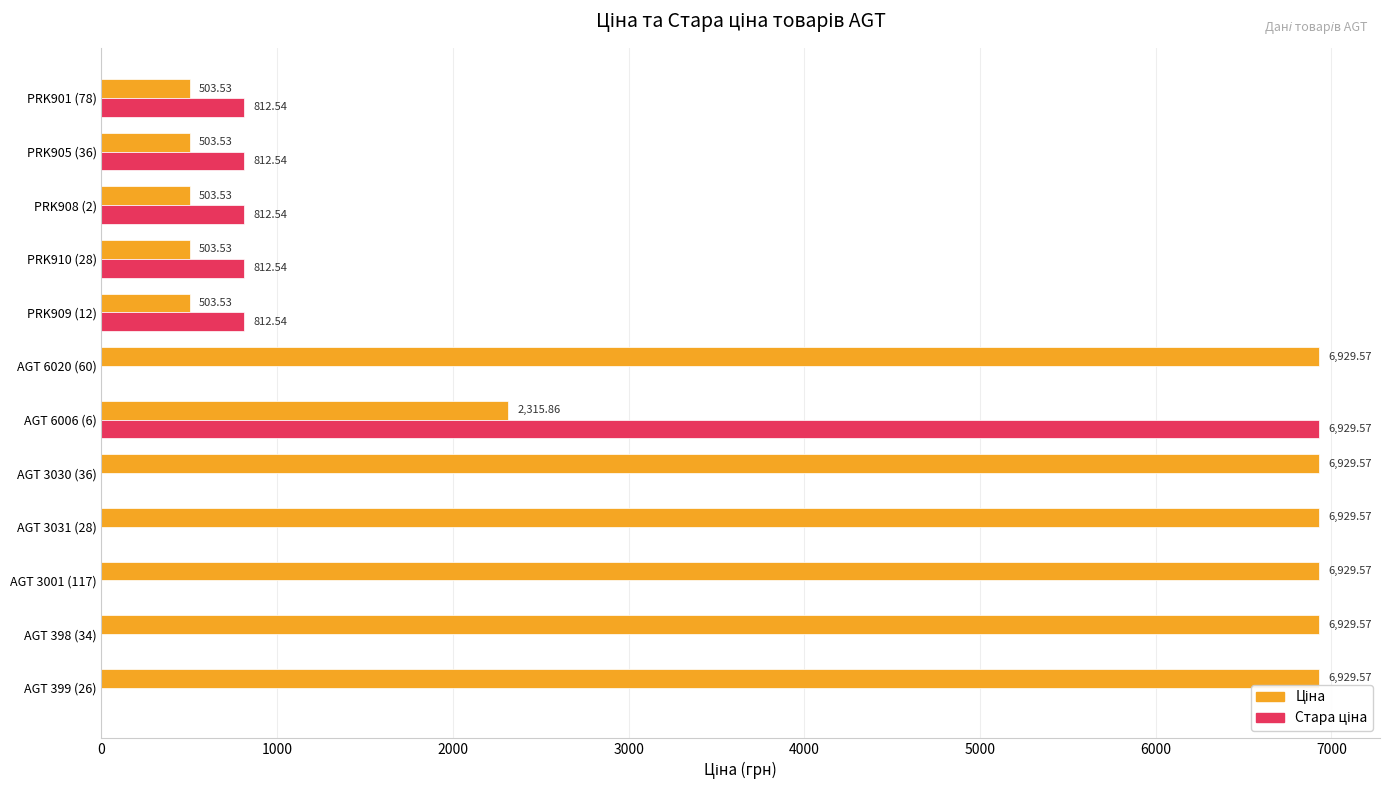

At which category is the sum across all series the highest?

AGT 6006 (6)